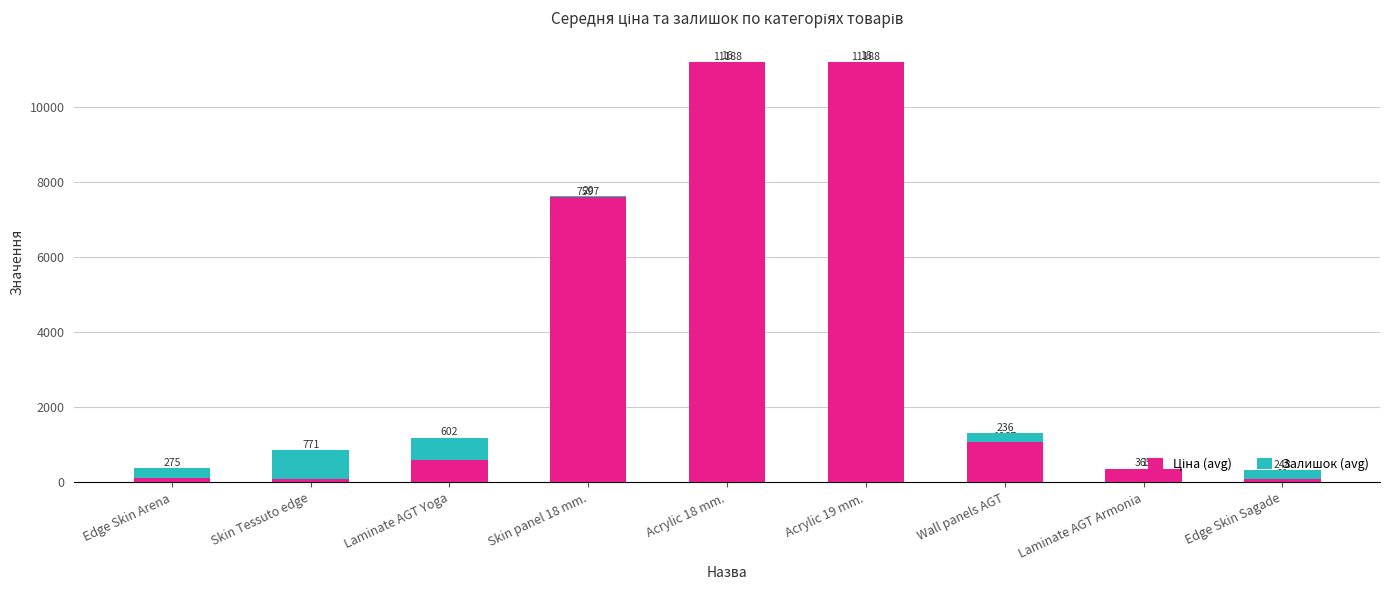

At which category is the sum across all series the highest?

Acrylic 19 mm.